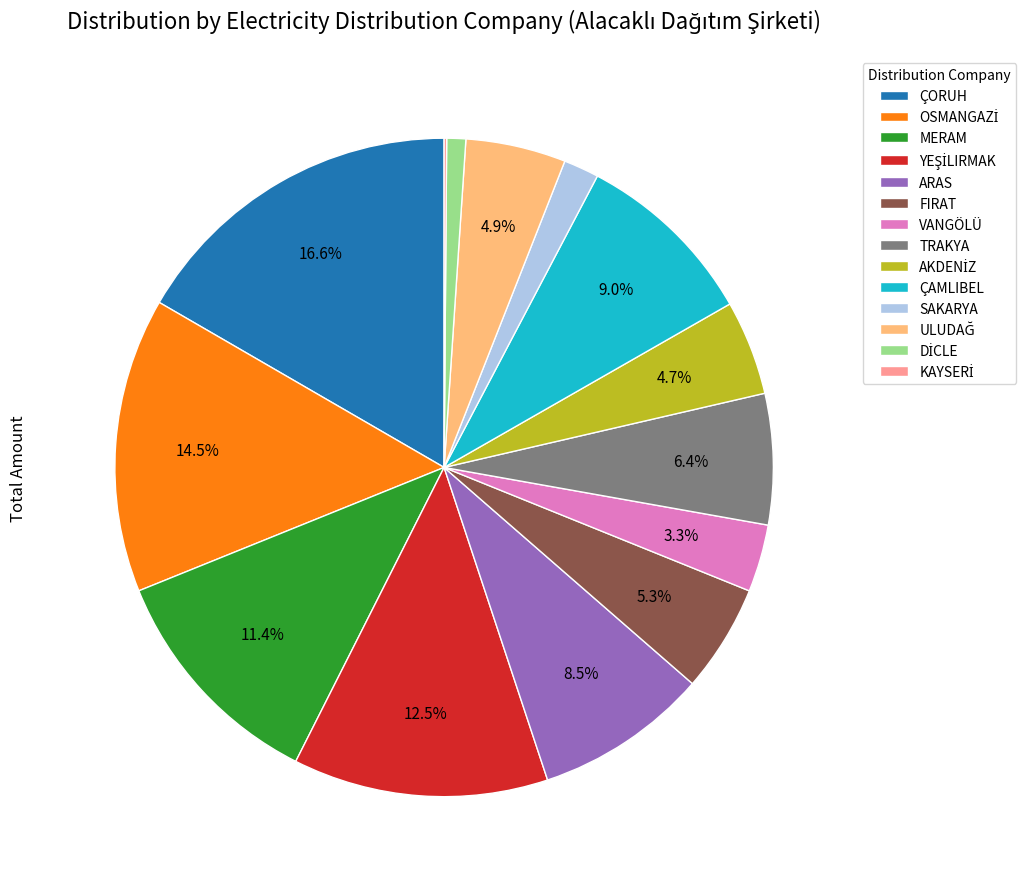

Approximately how many times larger is the value at MERAM compared to TRAKYA?

1.8